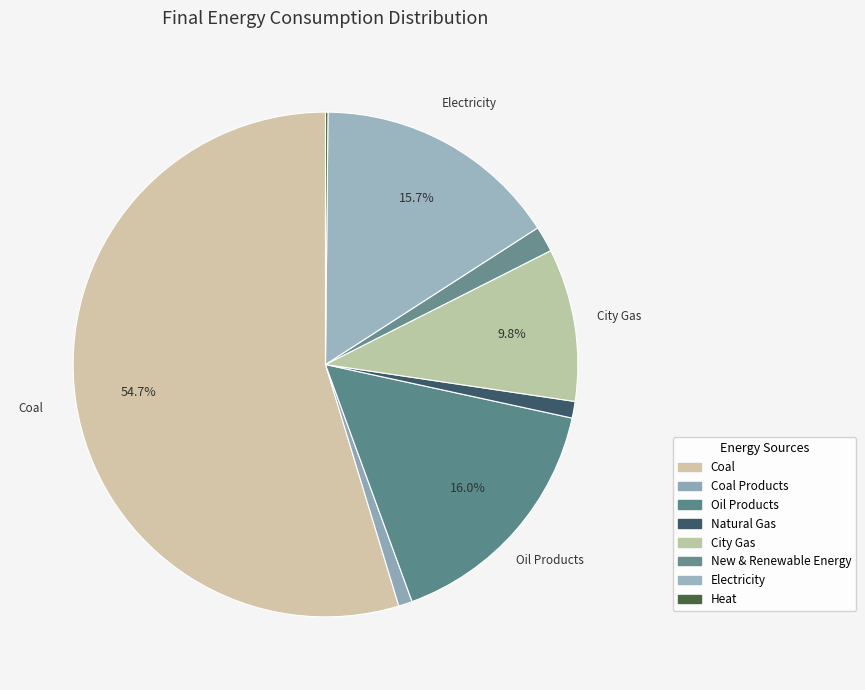

Which slice represents more than half of the pie?

Coal